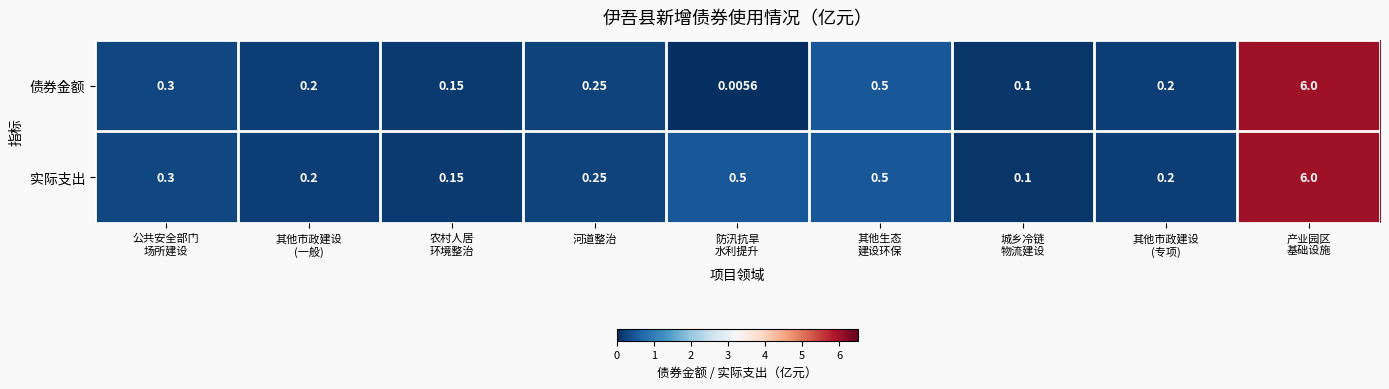

Rank the series by their average value, from lowest to highest.

债券金额, 实际支出